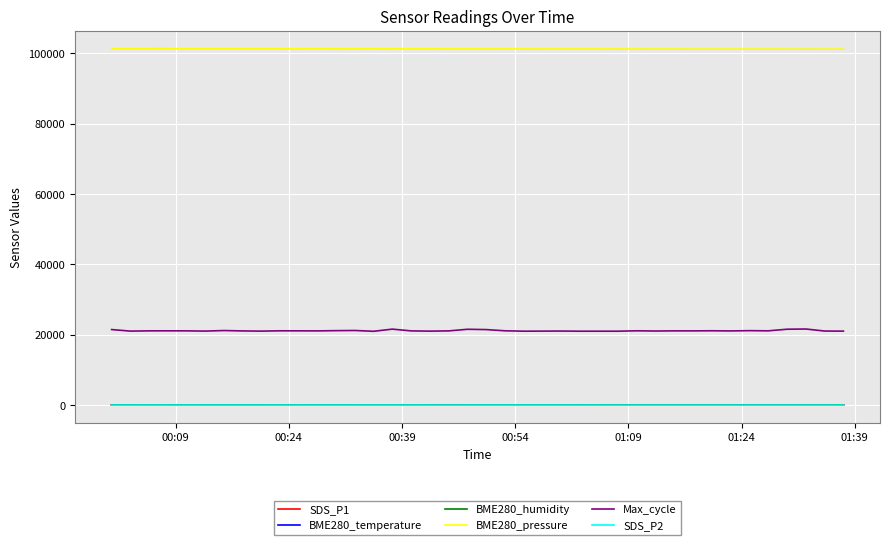

Which series has the largest range (max minus min)?

Max_cycle